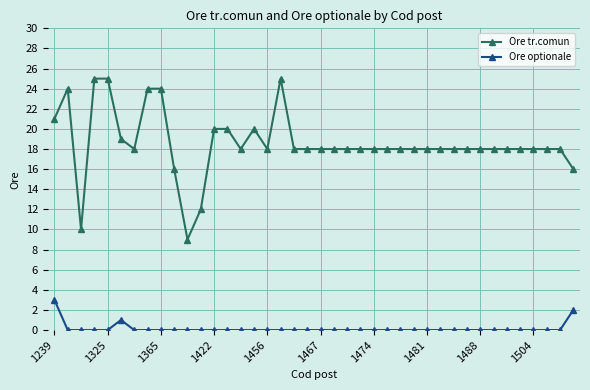

How many series are shown in this chart?

2